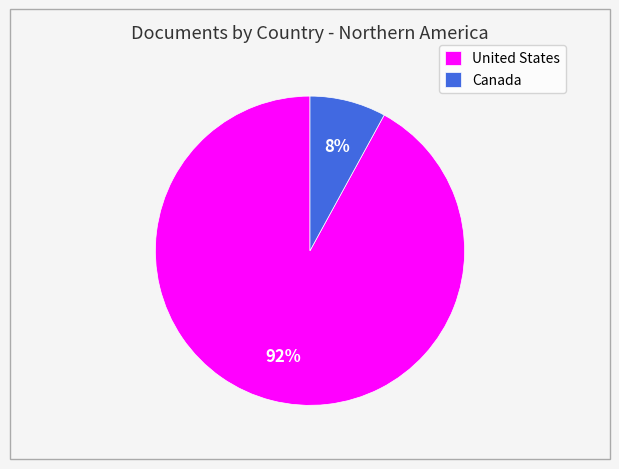

Between United States and Canada, which is larger?

United States